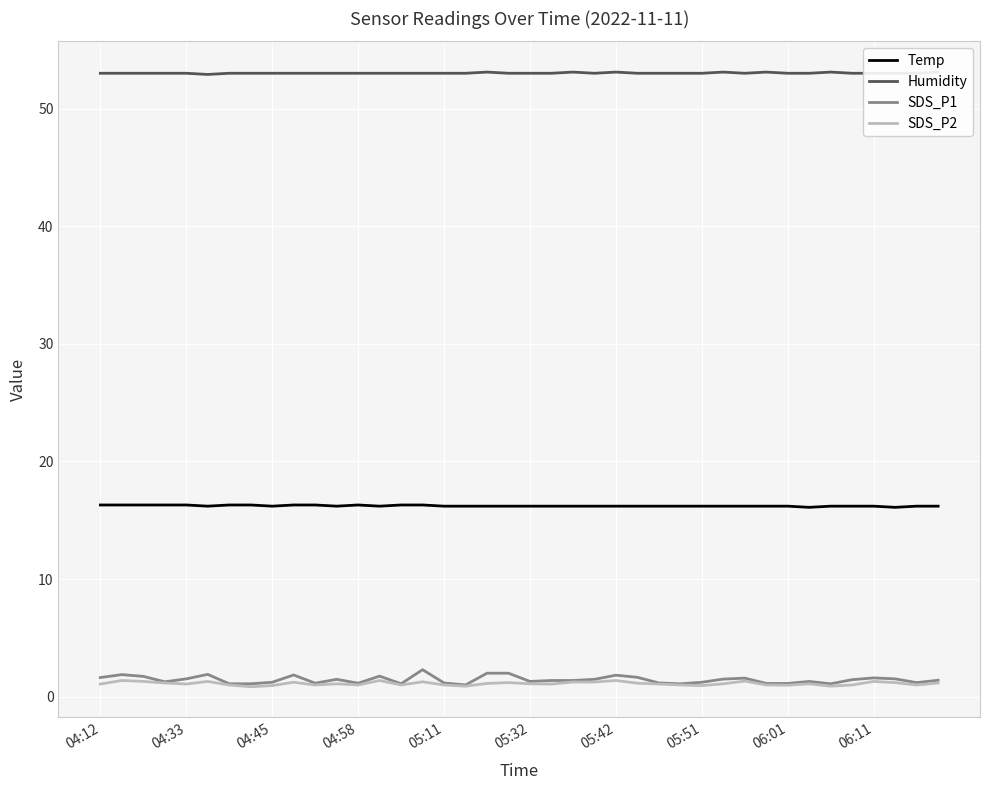

What is the average value of the Temp series?

16.2